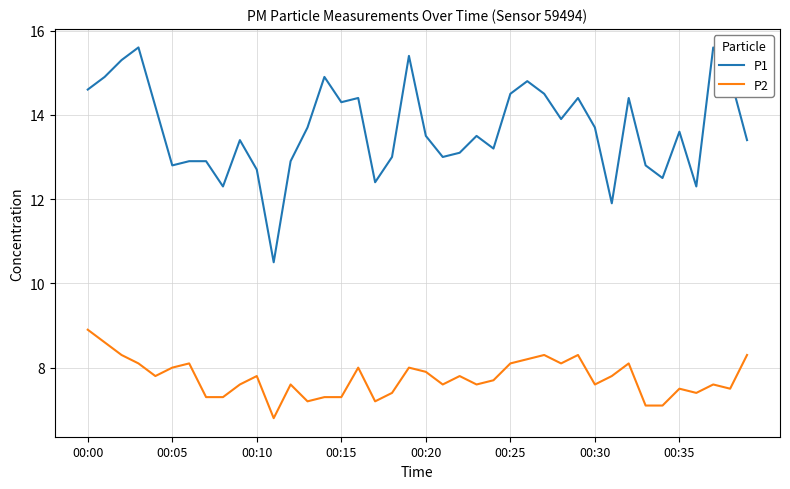

What is the greatest value displayed?

15.6